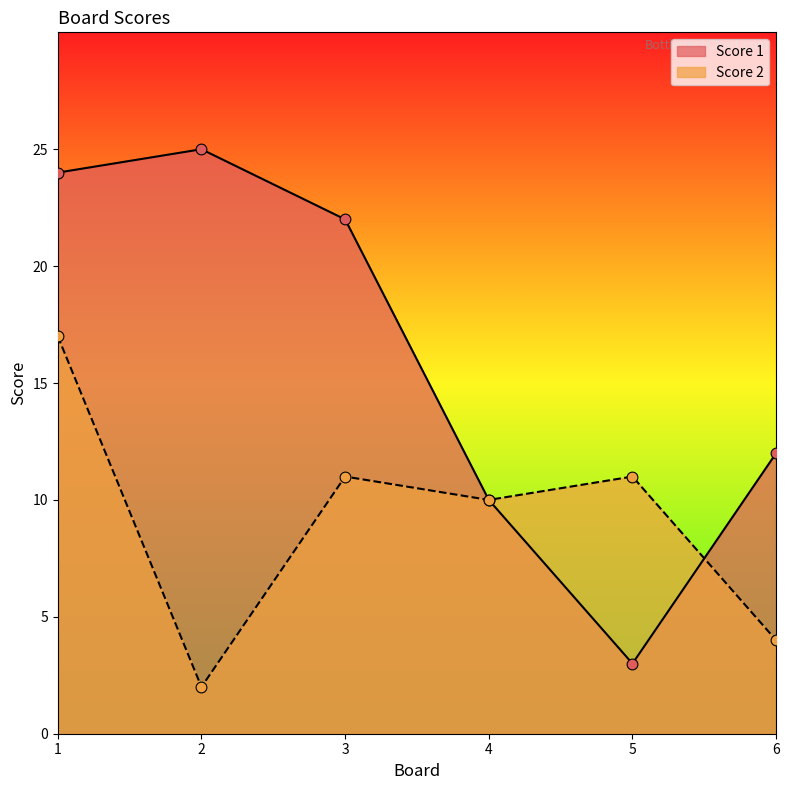

What is the total value across all series at 1?

41